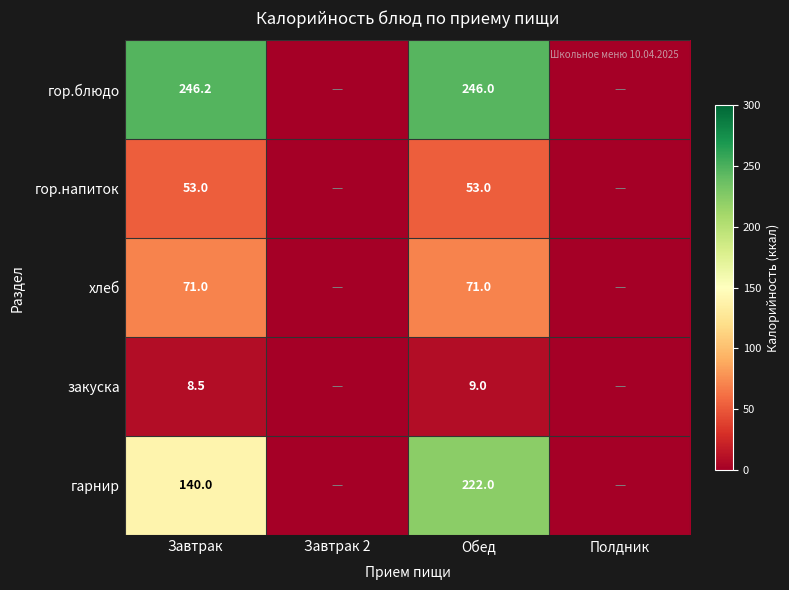

What is the sum of the хлеб values at Завтрак and Обед?

142.0